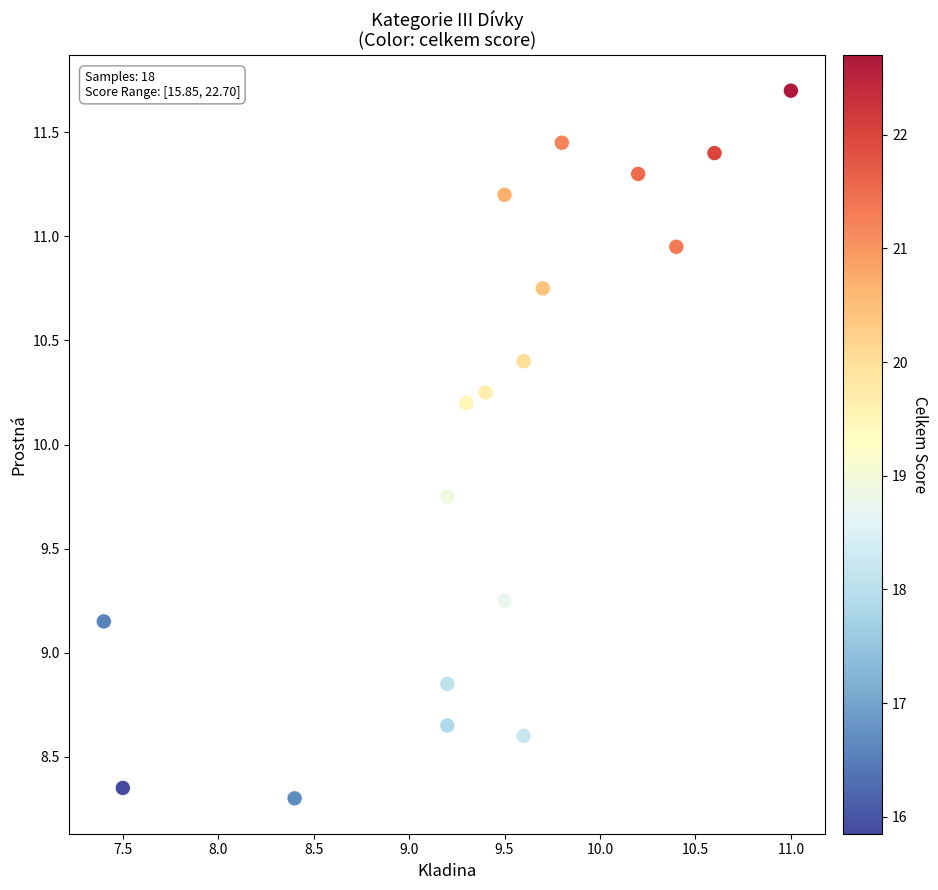

What is the range of Y values (max minus min)?

3.4